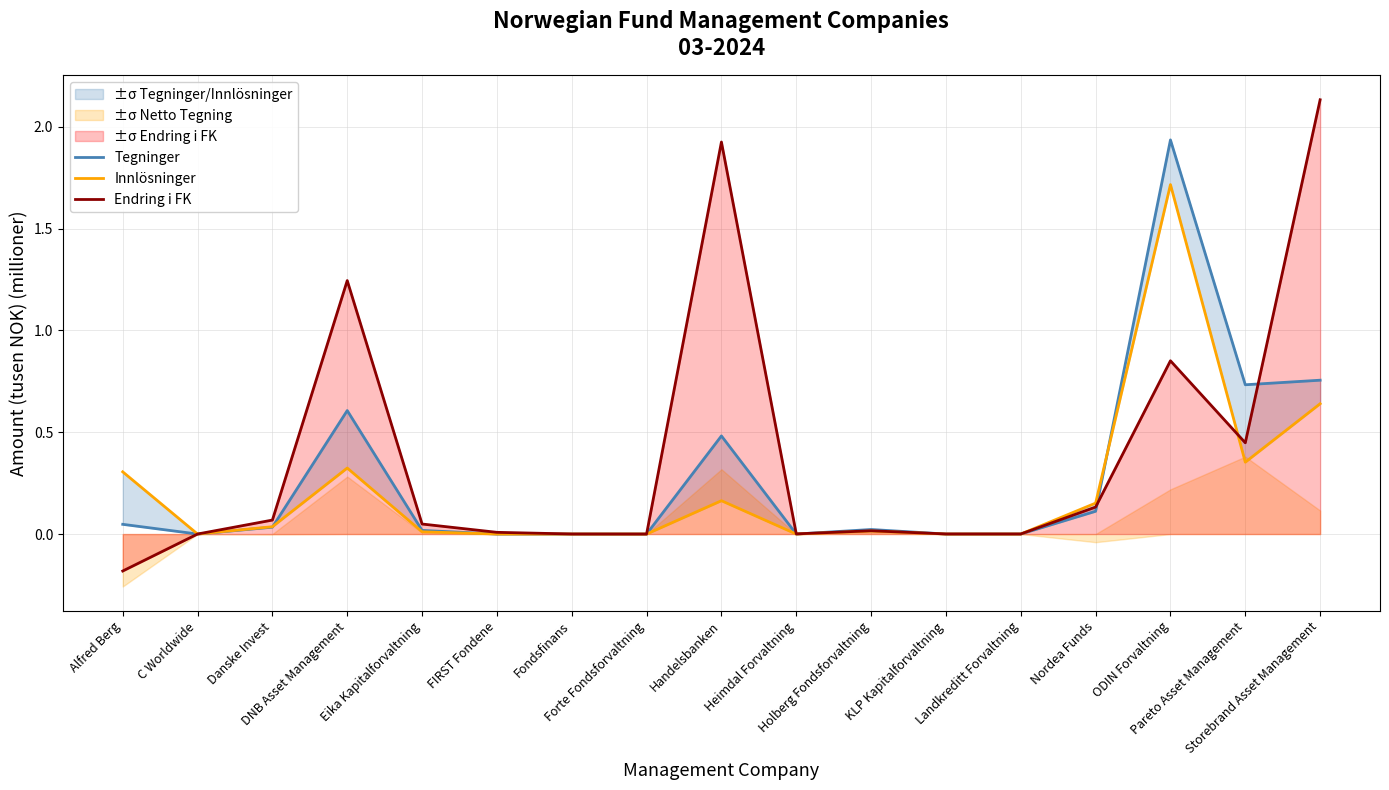

Where is Tegninger nearest to the value 0?

Fondsfinans